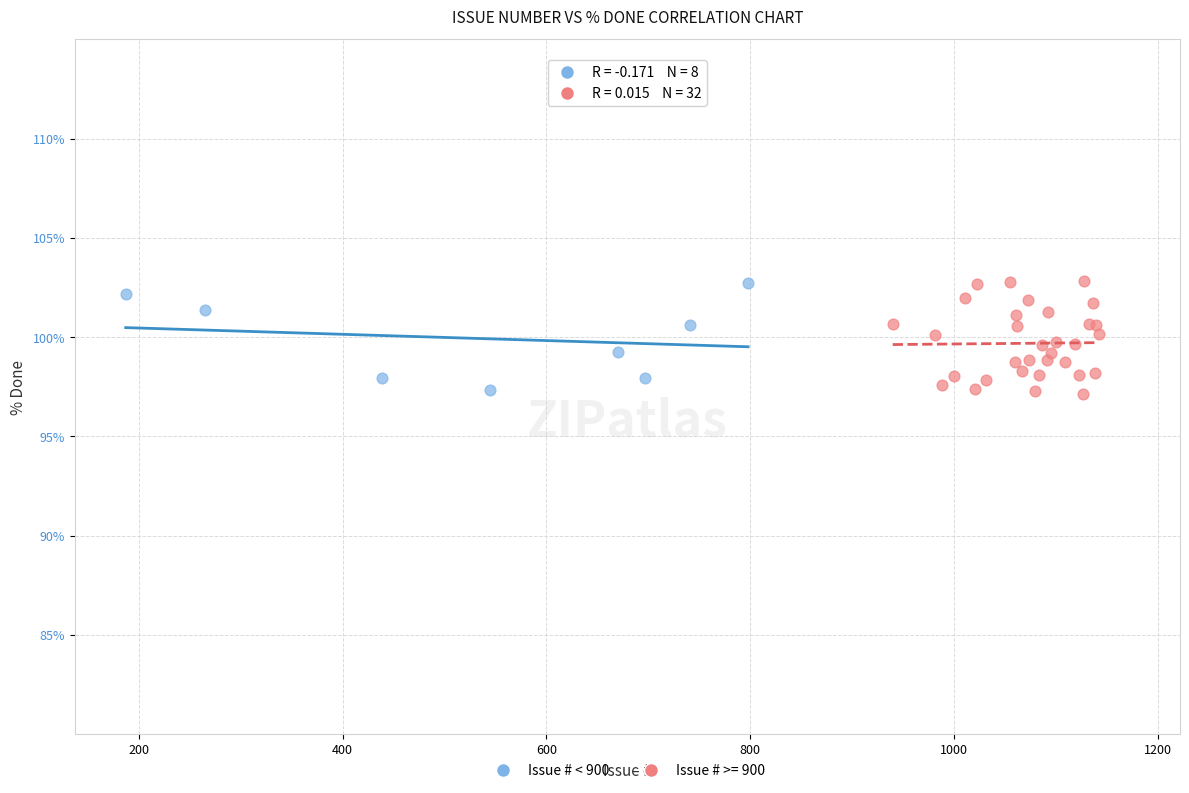

Which series has the widest spread of Y values?

Issue # >= 900